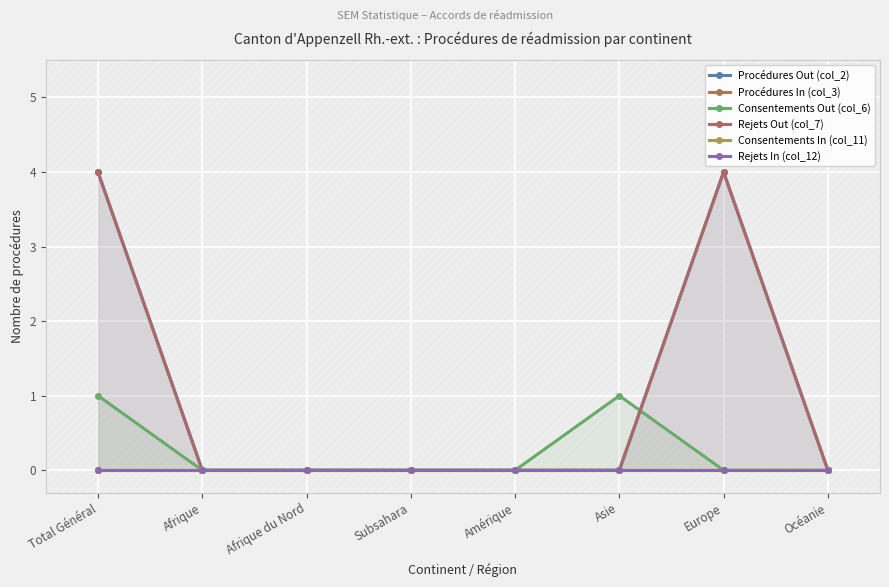

Rank the series by their maximum value, from highest to lowest.

Procédures Out (col_2), Rejets Out (col_7), Consentements Out (col_6), Procédures In (col_3), Consentements In (col_11), Rejets In (col_12)